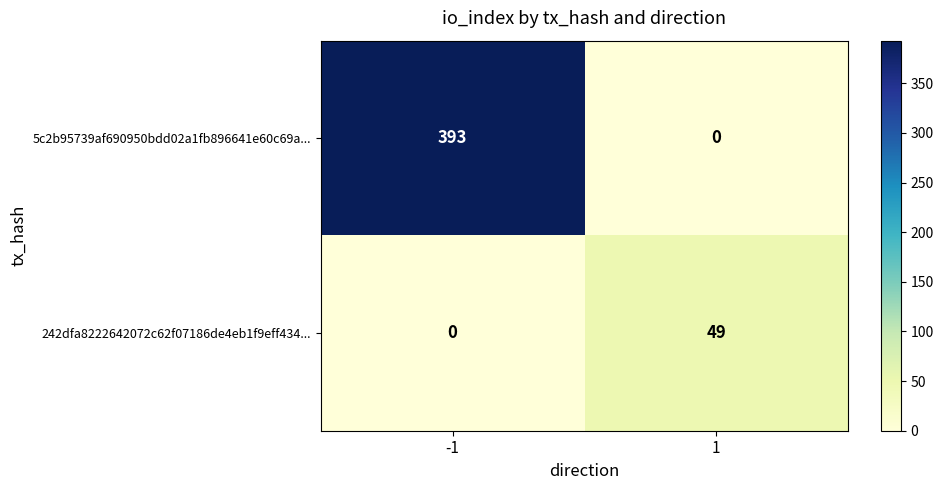

What is the sum of the 242dfa8222642072c62f07186de4eb1f9eff434... values at 1 and -1?

49